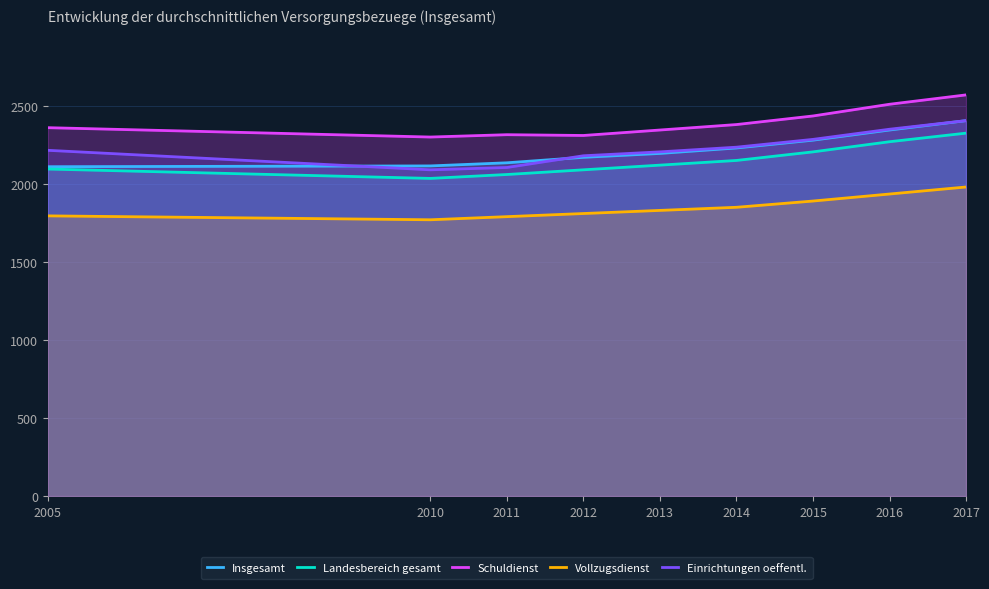

Which series has the largest range (max minus min)?

Einrichtungen oeffentl.